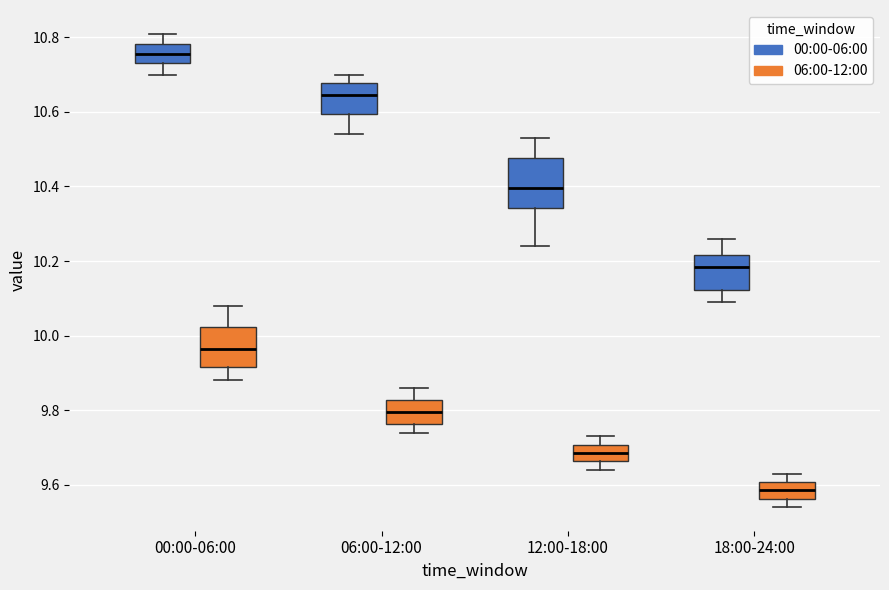

Where is the upper edge of the box for 12:00-18:00 (00:00-06:00) on the y-axis? The values are not printed on the chart, so give them approximately, as read against the axis.

10.48